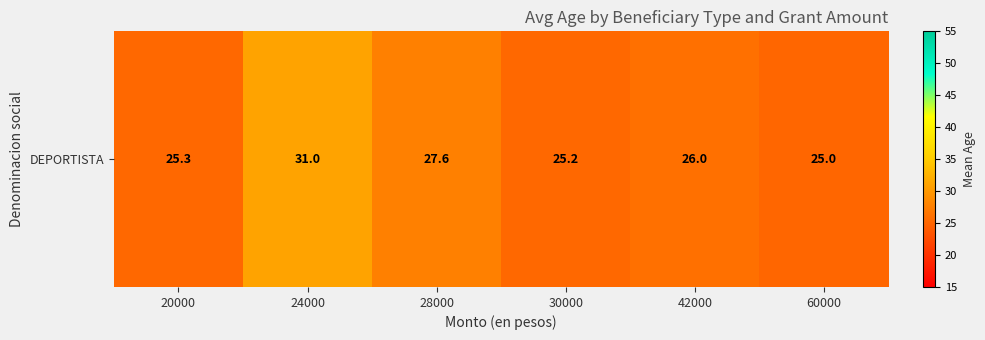

What is the greatest value displayed?

31.0